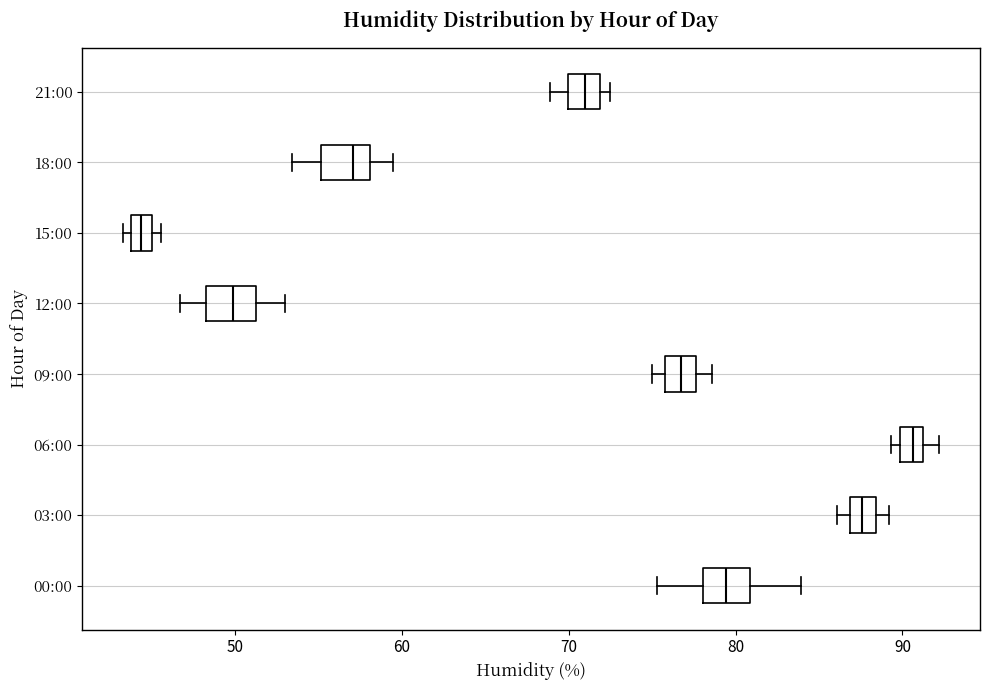

Which box's median line is the furthest to the left?

15:00